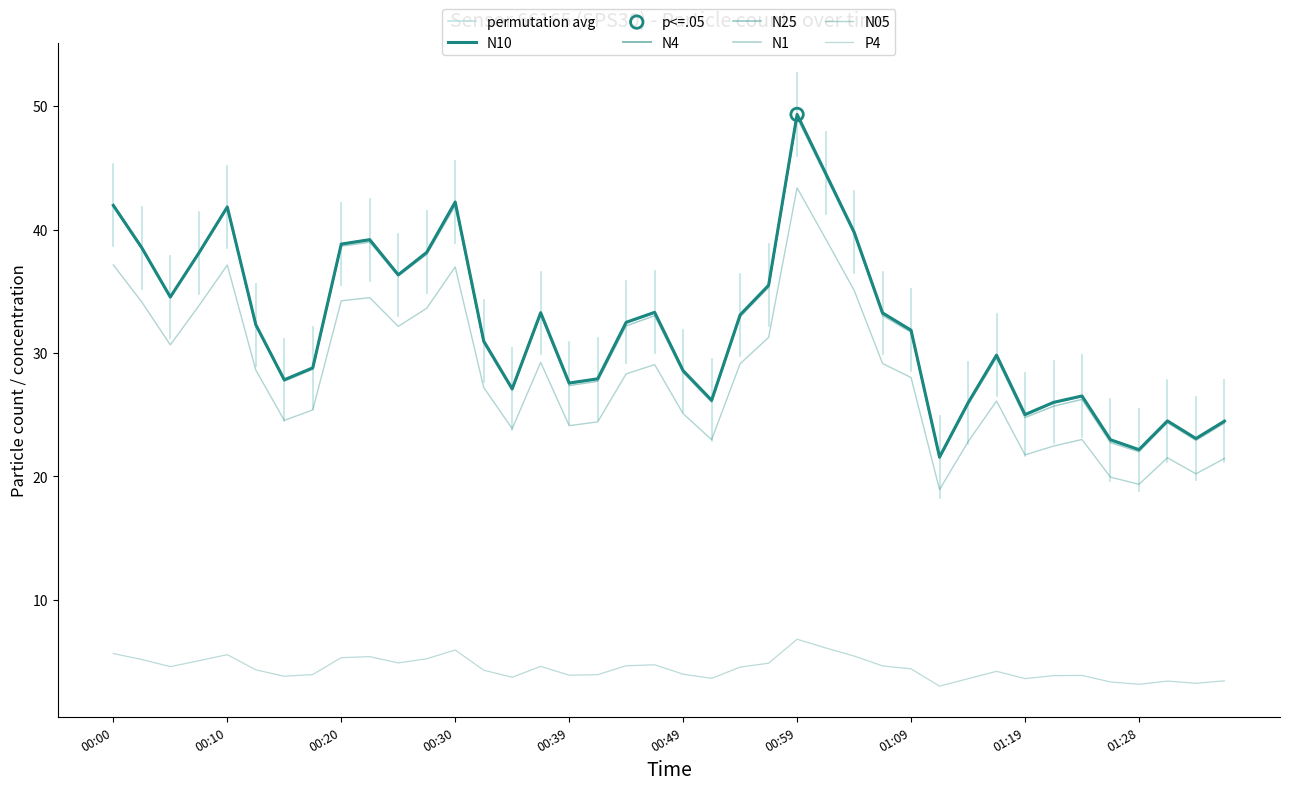

At which category is the sum across all series the highest?

00:59